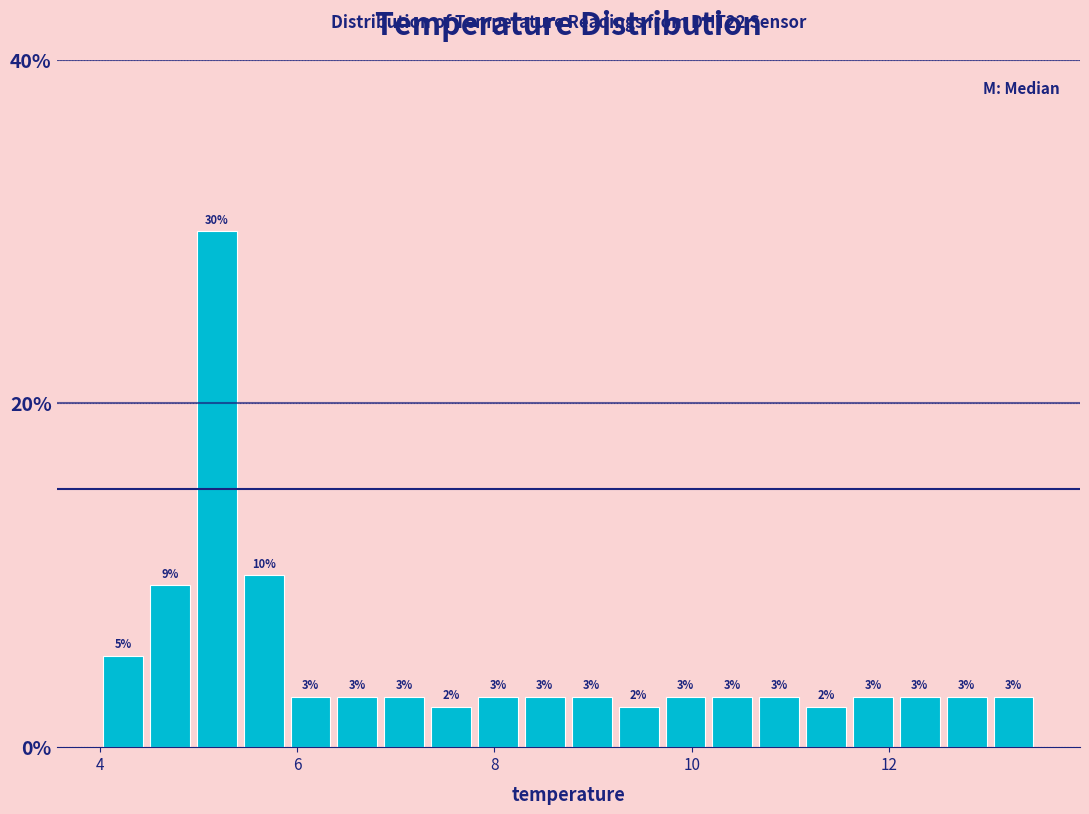

Around what value on the x-axis is the tallest bar? Give the approximate position of its centre, as read against the axis.

5.2